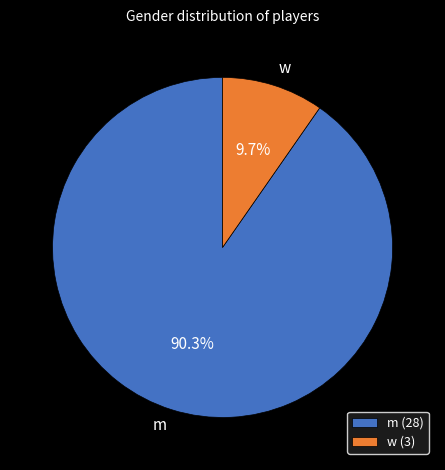

Does any single category account for the majority?

Yes